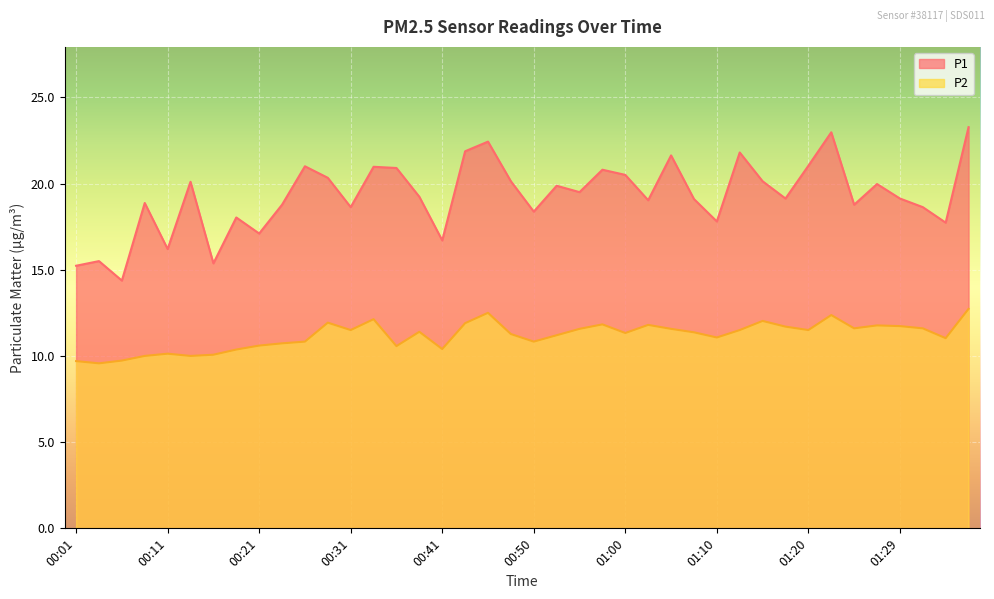

Count the number of categories in the chart.

40